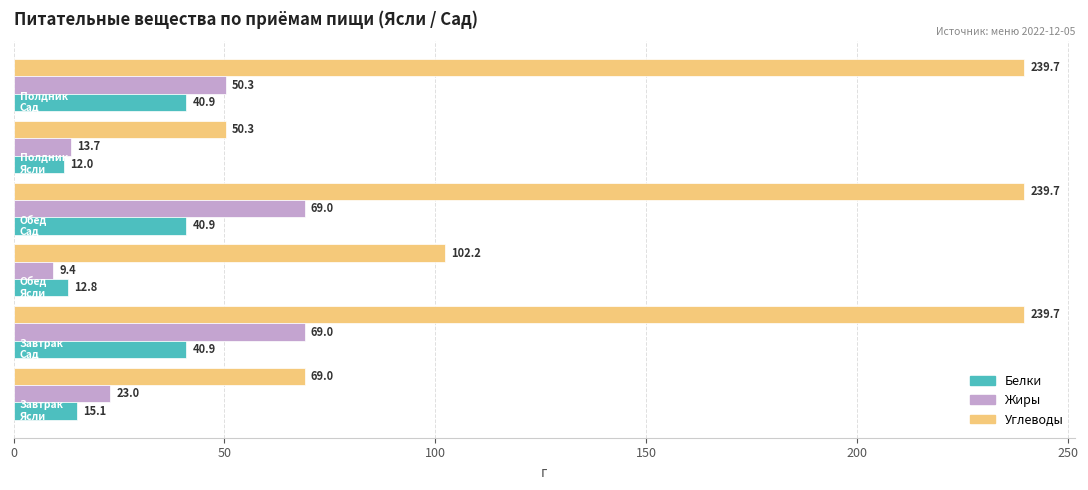

List the series in order of their peak value, highest first.

Углеводы, Жиры, Белки